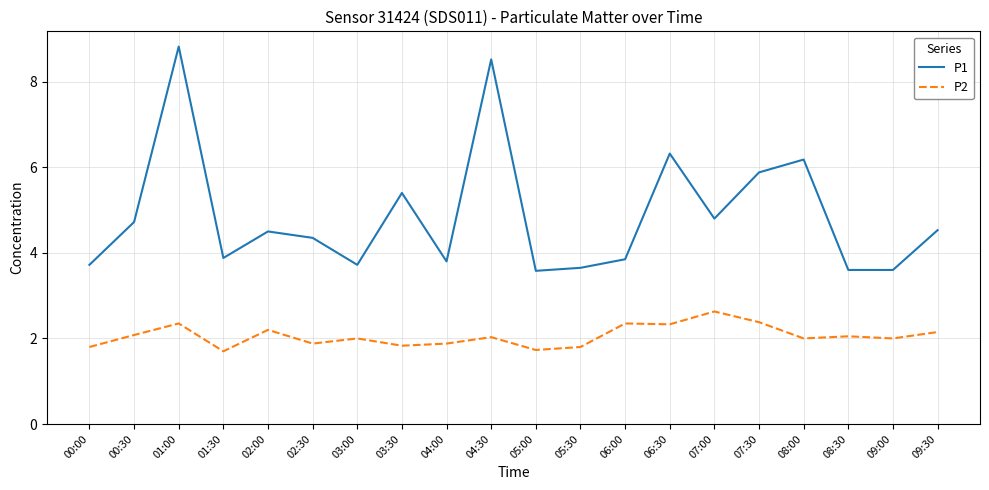

Where is the first local minimum for P2?

01:30